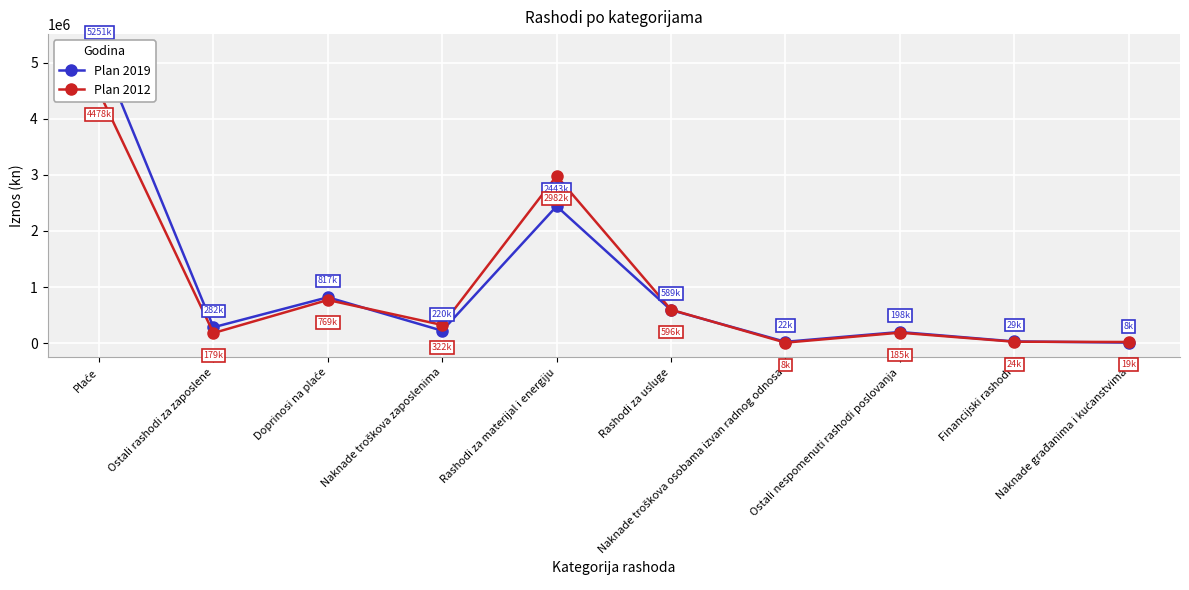

What is the minimum value shown in the chart?

7600.0